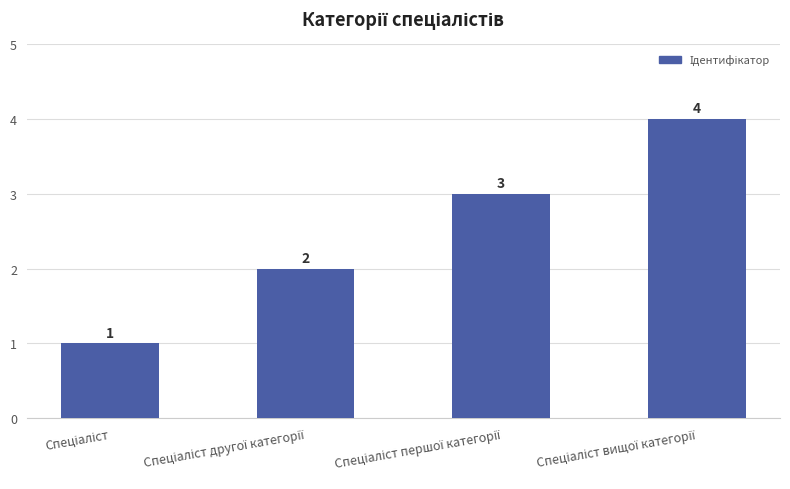

What is the difference between the second highest and minimum values?

2